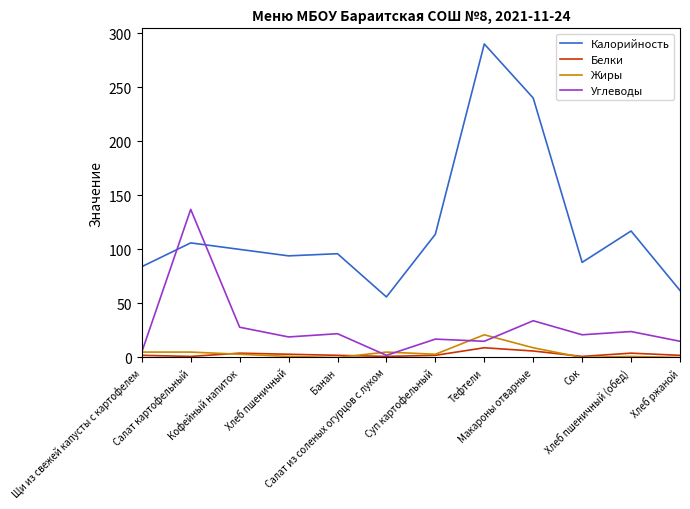

What is the sum of the Углеводы values at Сок and Салат картофельный?

158